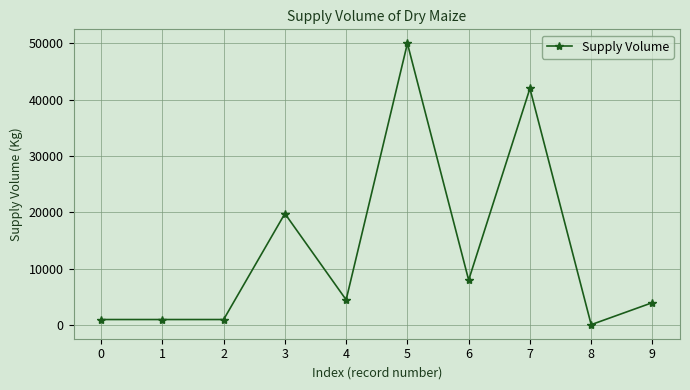

The value at 6 is 3931. True or false?

False